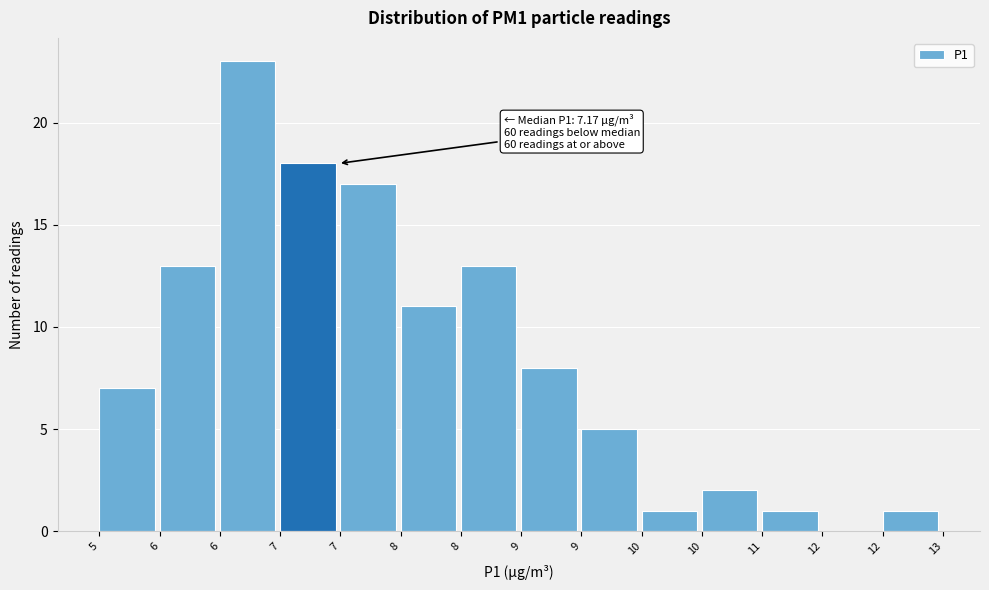

Count the number of data series in this chart.

1